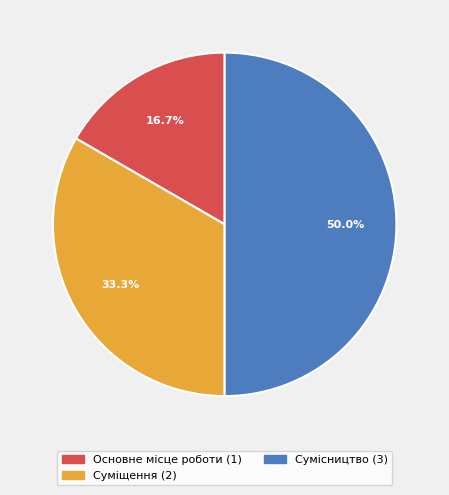

What percentage do Сумісництво and Суміщення together represent?

83.3%